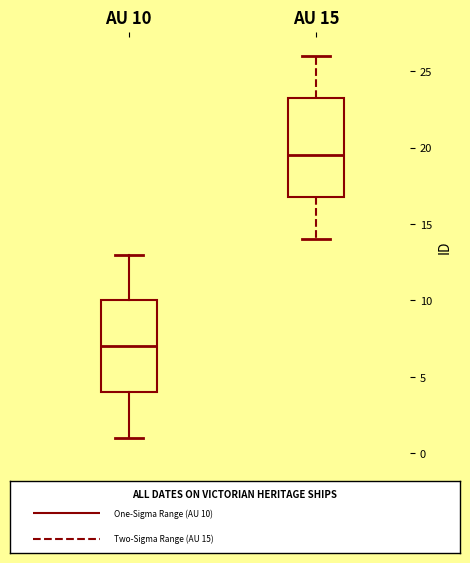

Reading left to right, transcribe this box plot: for each box, give where its median line is, the range the box spans, and where its two whiskers end, as read against the y-axis. The values are not printed on the chart, so give them approximately, as read against the axis.

AU 10: median 7.0, box 4.0 to 10.0, whiskers 1.0 to 13.0
AU 15: median 19.5, box 17.0 to 23.5, whiskers 14.0 to 26.0